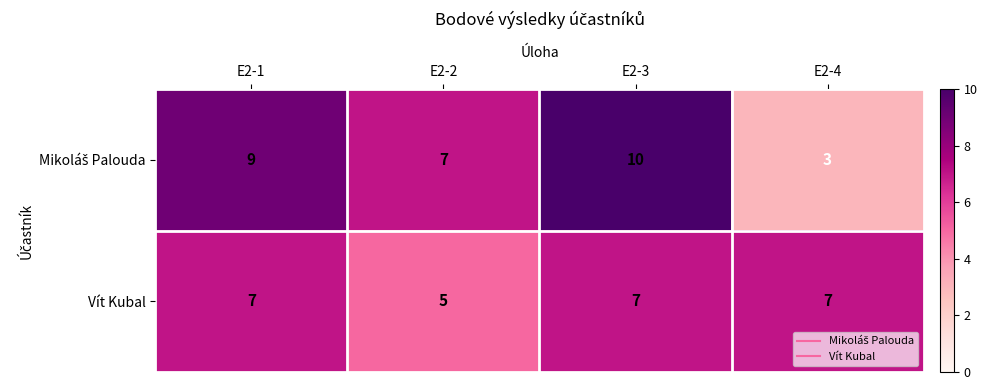

At which category is the sum across all series the highest?

E2-3